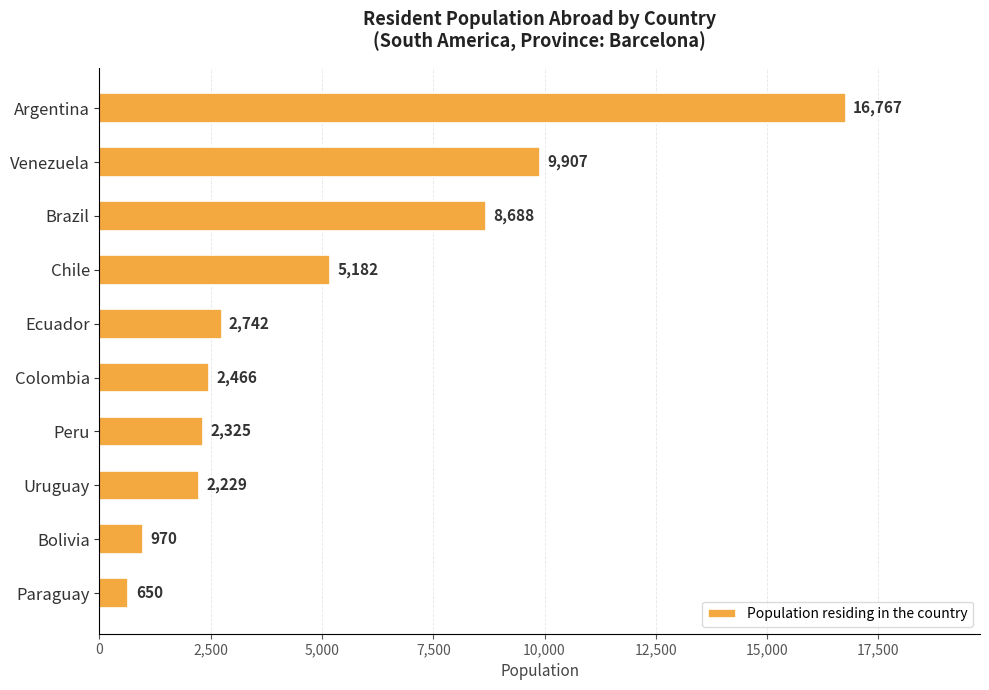

Reading bottom to top, extract all data points from this chart.

Paraguay=650	Bolivia=970	Uruguay=2229	Peru=2325	Colombia=2466	Ecuador=2742	Chile=5182	Brazil=8688	Venezuela=9907	Argentina=16767